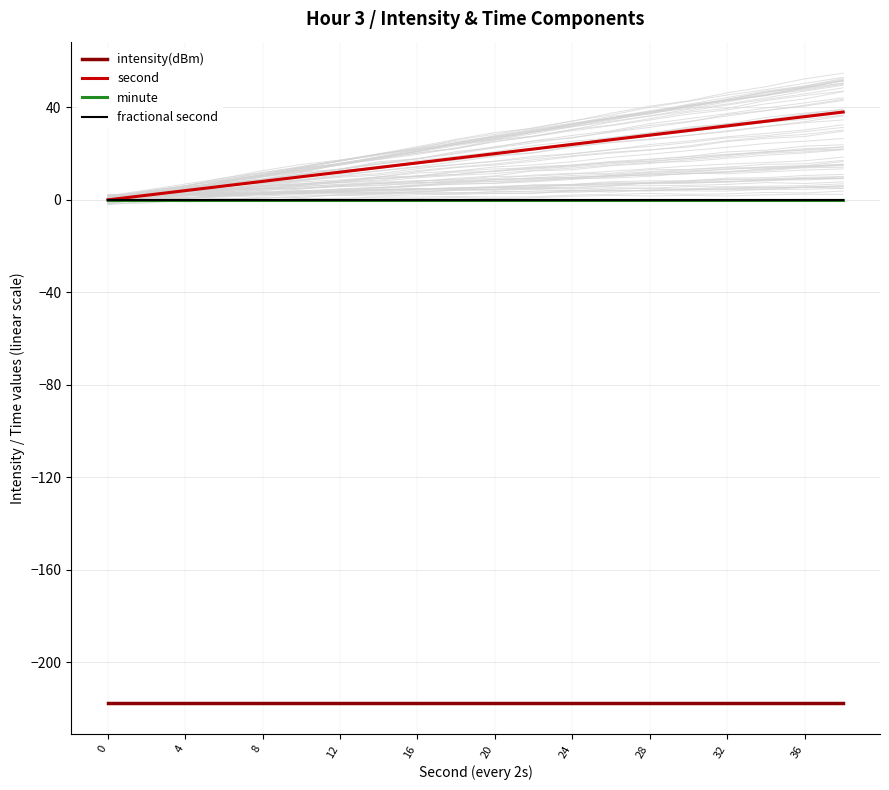

How many series are shown in this chart?

4